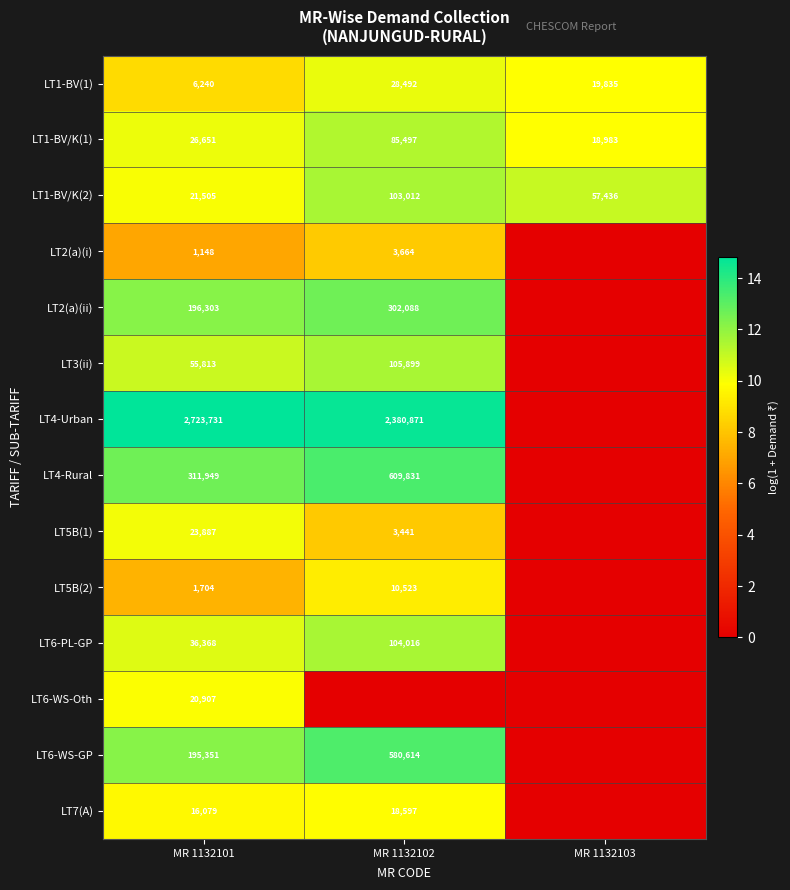

The LT1-BV/K(2) series shows 81669 at MR 1132103. True or false?

False